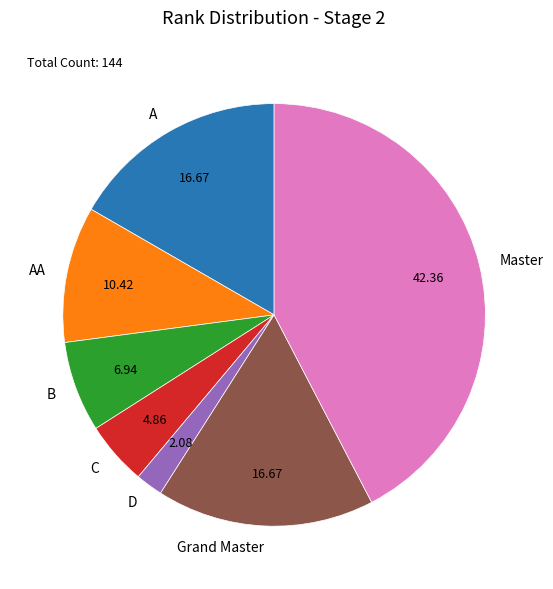

Between AA and A, which is larger?

A